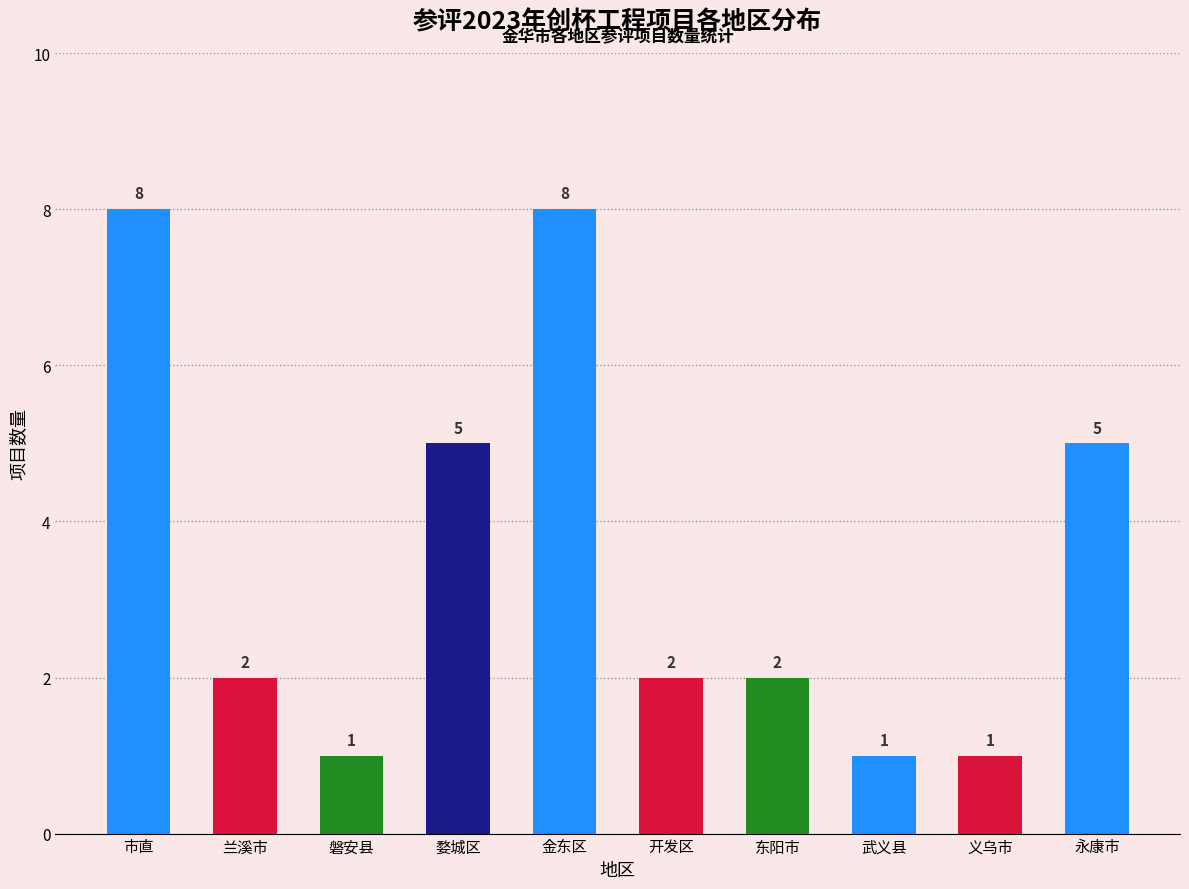

True or false: the data shows 14 at 市直.

False